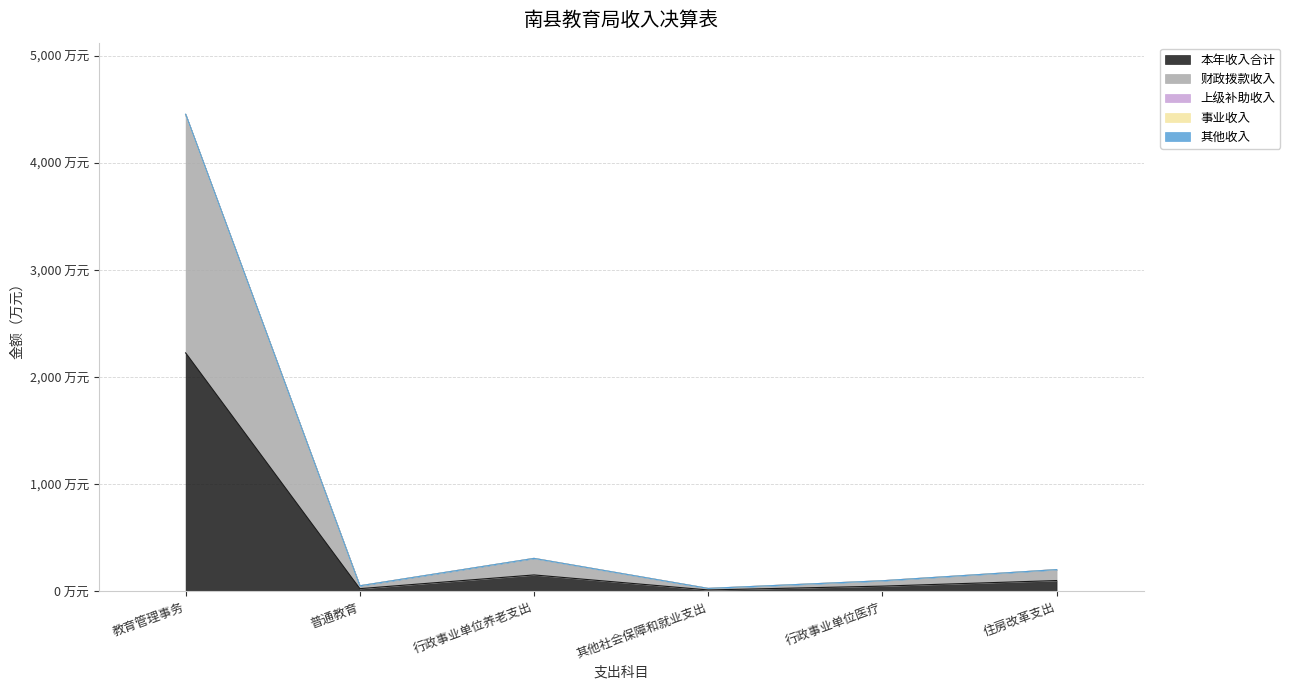

Does the chart display data point markers on the line(s)?

No